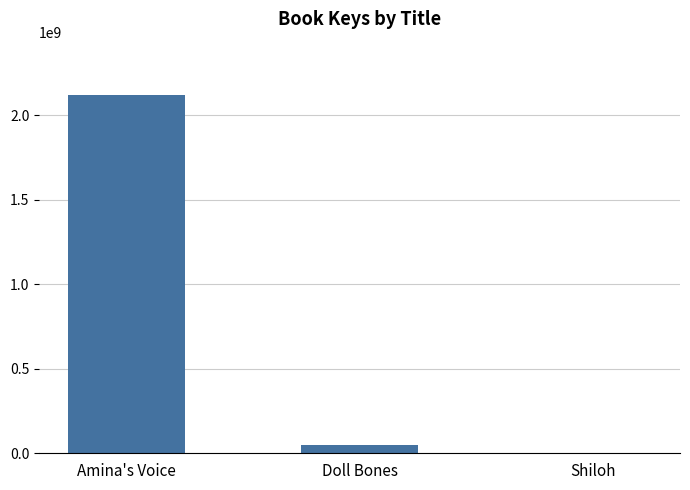

How many categories are shown in the chart?

3